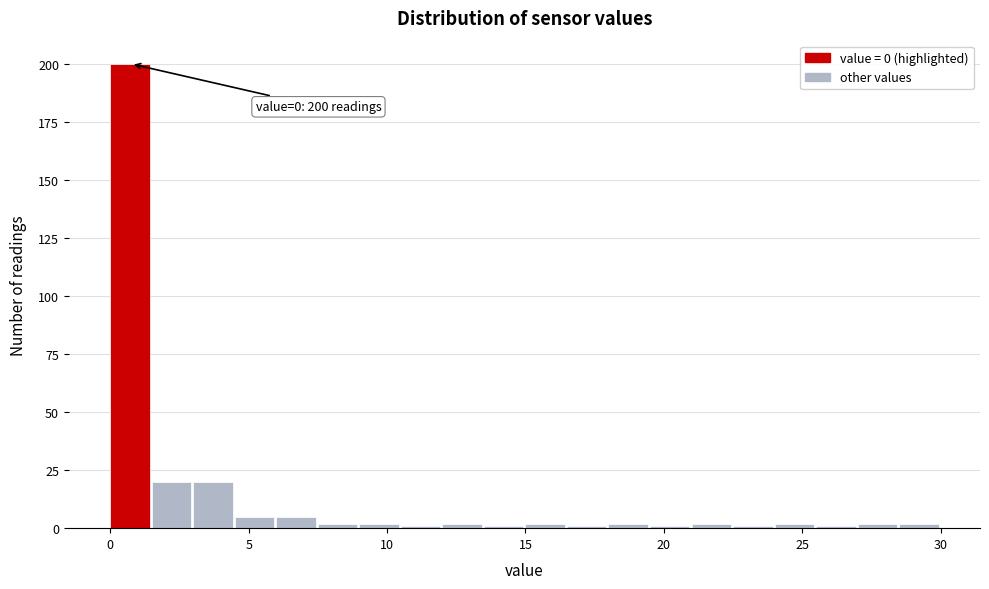

Around what value on the x-axis is the tallest bar? Give the approximate position of its centre, as read against the axis.

0.5